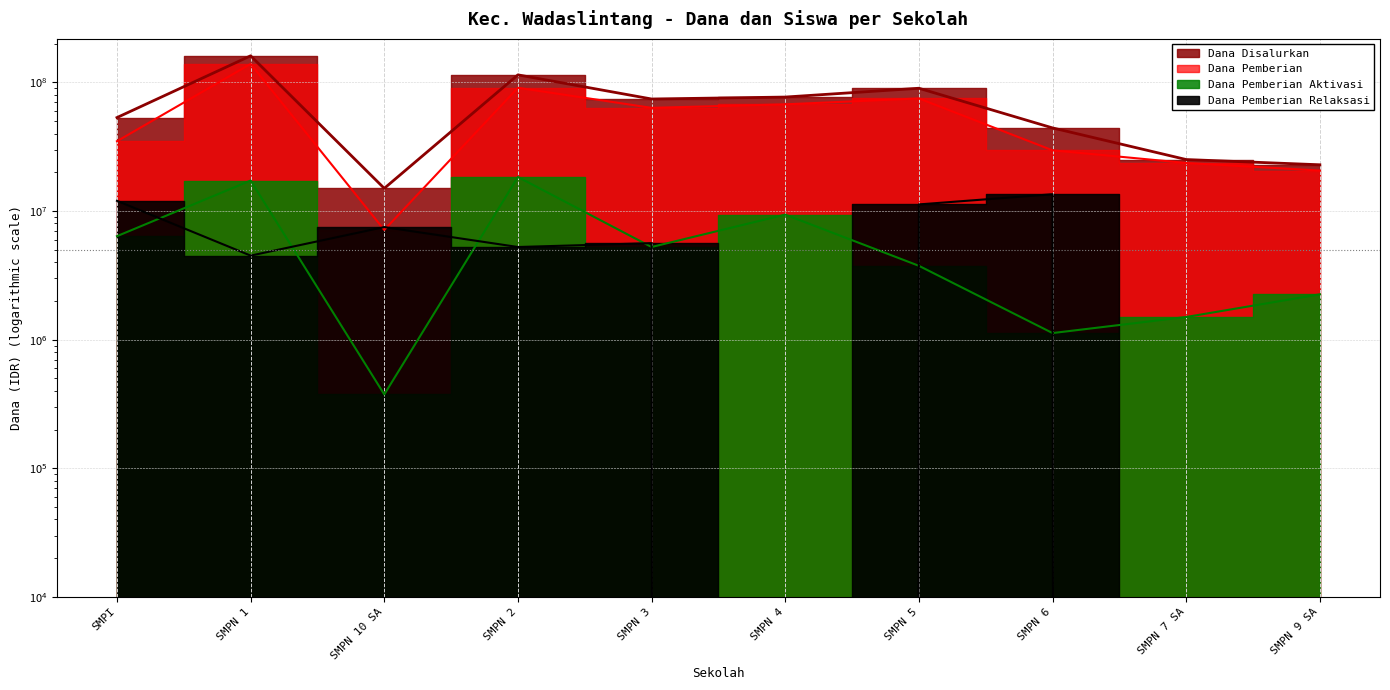

At which category does Dana Pemberian Relaksasi reach its first local peak?

SMPN 10 SA